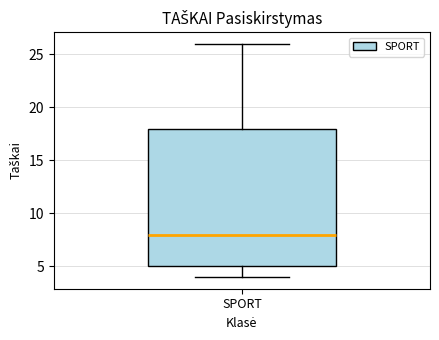

Transcribe this box plot: give where the median line is, the range the box spans, and where the two whiskers end, as read against the y-axis. The values are not printed on the chart, so give them approximately, as read against the axis.

median 8, box 5 to 18, whiskers 4 to 26